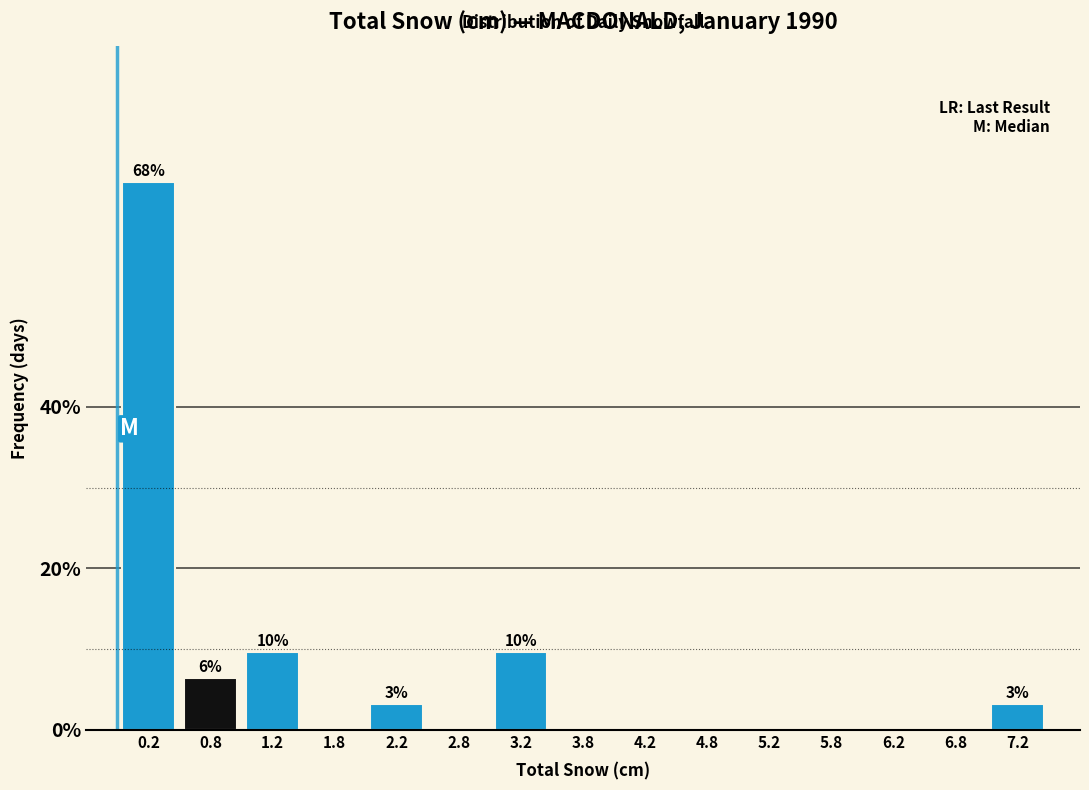

Reading left to right, transcribe all the data shown in this chart.

0.2=67.7	0.8=6.5	1.2=9.7	1.8=0.0	2.2=3.2	2.8=0.0	3.2=9.7	3.8=0.0	4.2=0.0	4.8=0.0	5.2=0.0	5.8=0.0	6.2=0.0	6.8=0.0	7.2=3.2